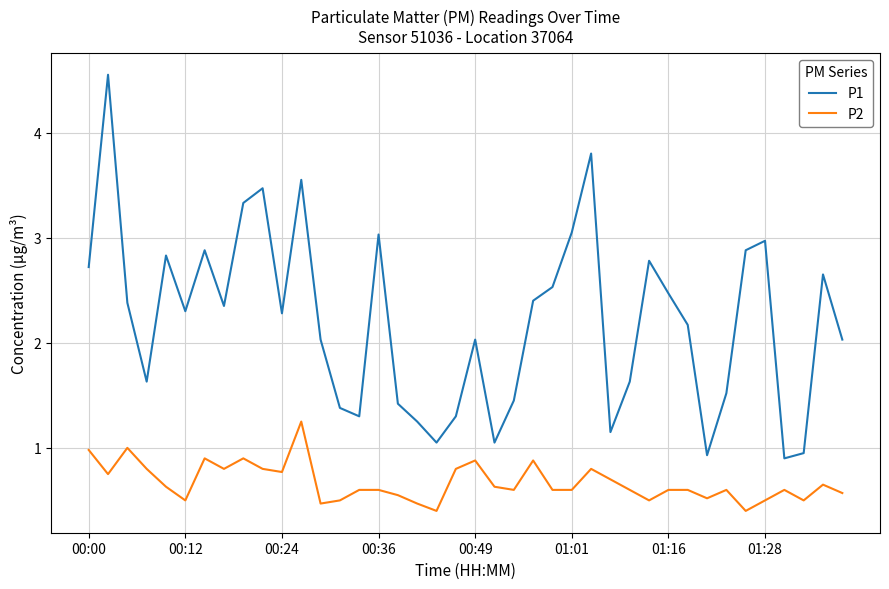

True or false: P1 and P2 intersect in this chart.

False